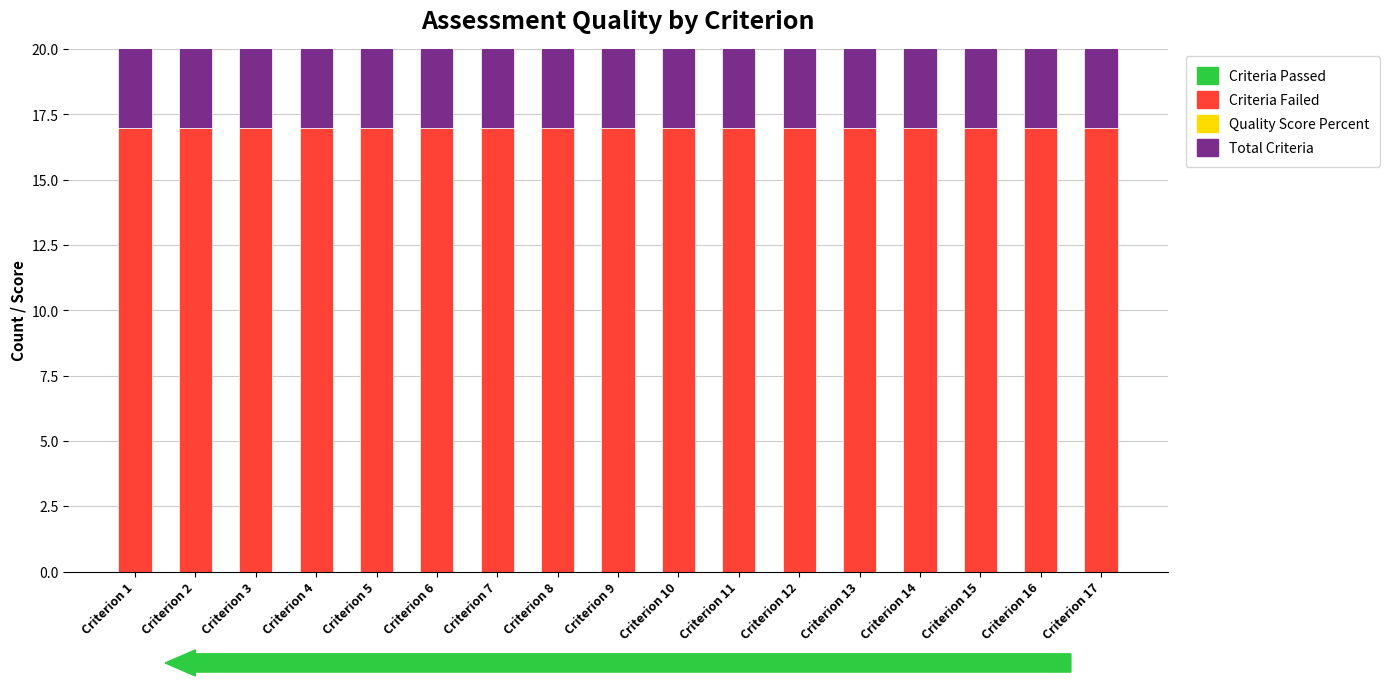

How many groups of bars are there?

17